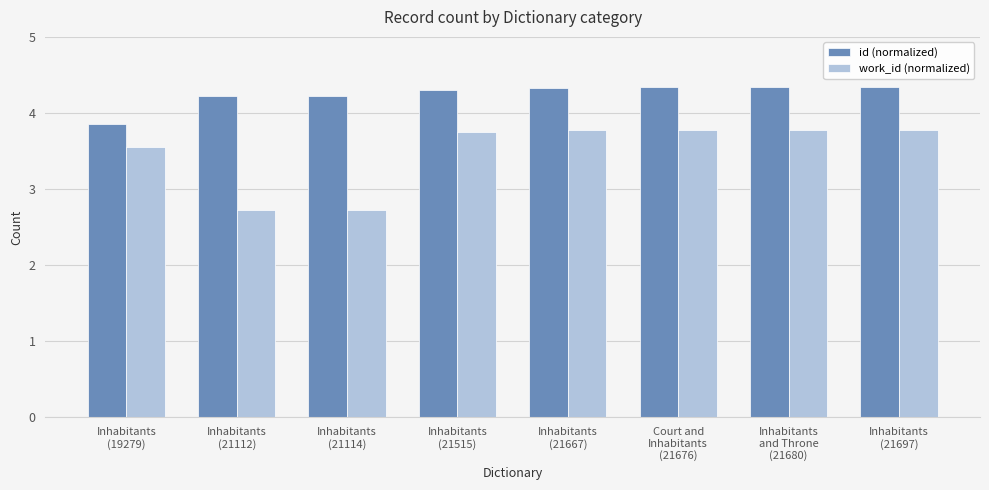

How many bars are there in each group?

2